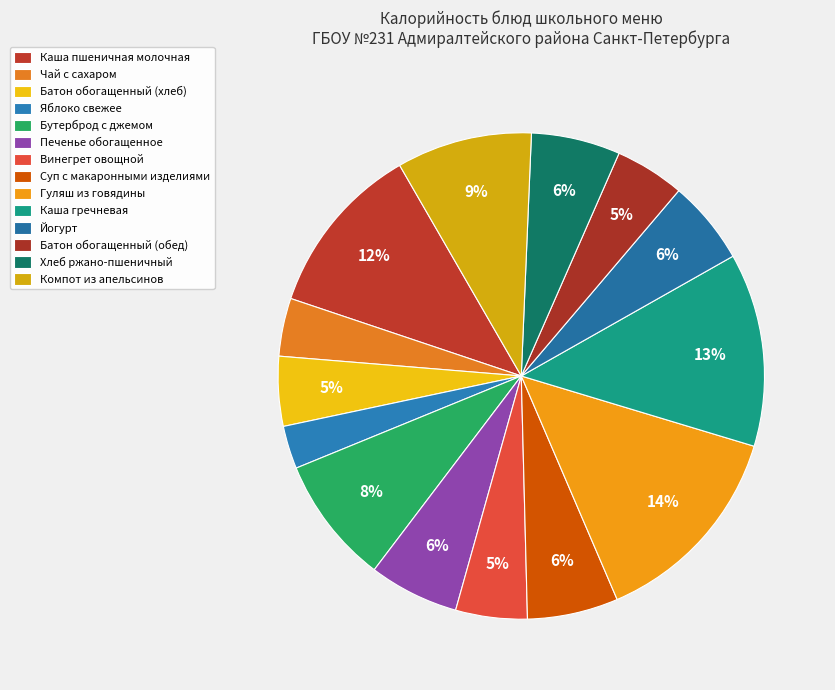

True or false: Чай с сахаром accounts for 13% of the total.

False